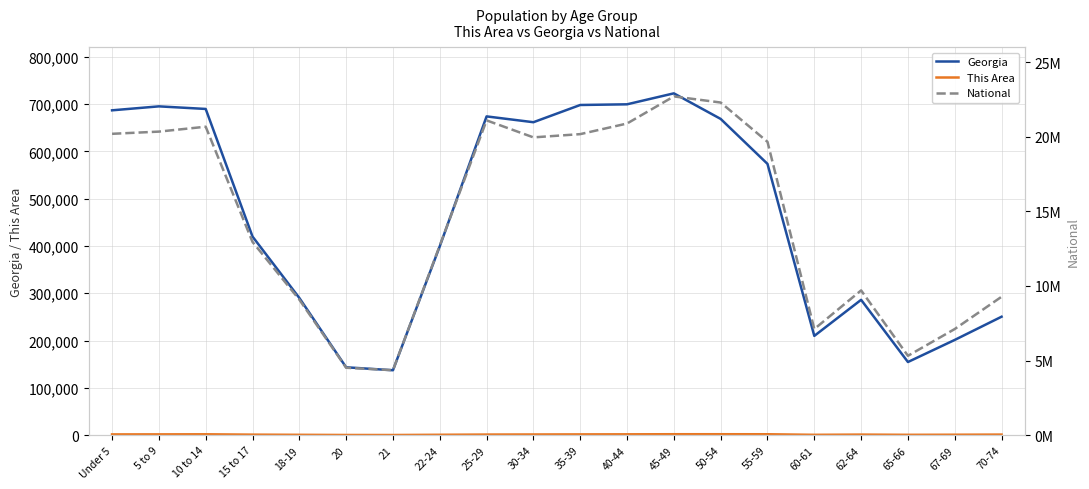

Reading left to right, transcribe all the data shown in this chart.

Georgia: Under 5=686785	5 to 9=695161	10 to 14=689684	15 to 17=419922	18-19=290077	20=143471	21=137251	22-24=399358	25-29=673935	30-34=661625	35-39=698059	40-44=699481	45-49=722661	50-54=668591	55-59=573551	60-61=209870	62-64=286136	65-66=154645	67-69=201362	70-74=250422
This Area: Under 5=1589	5 to 9=1685	10 to 14=1823	15 to 17=1103	18-19=735	20=369	21=317	22-24=820	25-29=1275	30-34=1442	35-39=1632	40-44=1776	45-49=1986	50-54=1984	55-59=1925	60-61=734	62-64=1195	65-66=735	67-69=932	70-74=1222
National: Under 5=20201362	5 to 9=20348657	10 to 14=20677194	15 to 17=12954254	18-19=9086089	20=4519129	21=4354294	22-24=12712576	25-29=21101849	30-34=19962099	35-39=20179642	40-44=20890964	45-49=22708591	50-54=22298125	55-59=19664805	60-61=7113727	62-64=9704197	65-66=5319902	67-69=7115361	70-74=9278166